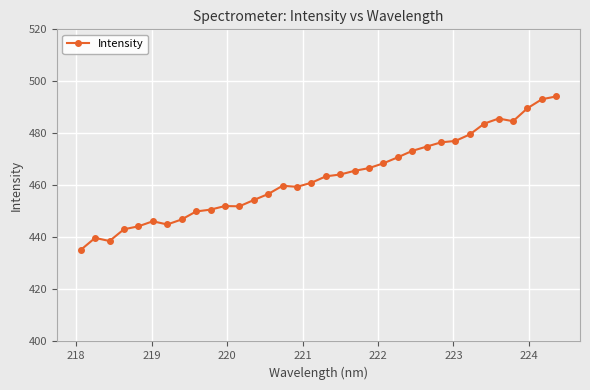

What is the smallest value displayed?

435.2